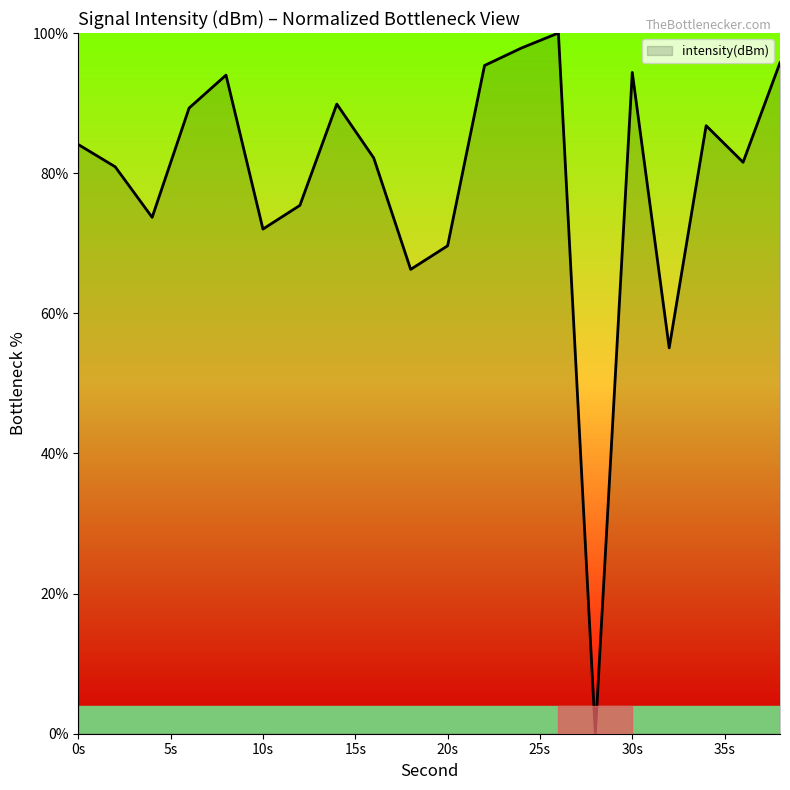

What is the maximum value shown in the chart?

100.0